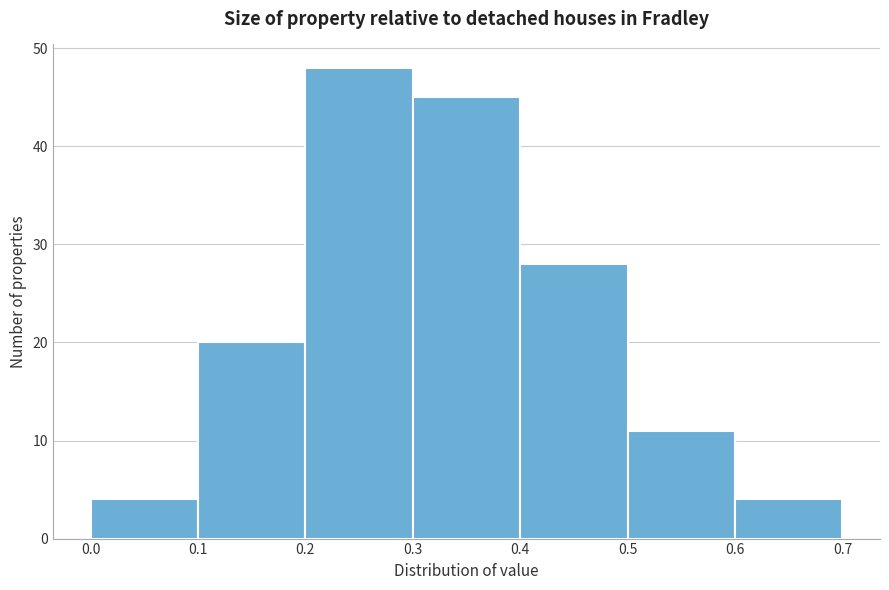

Reading left to right, list every bar in this chart as the range it spans on the x-axis followed by its height. The values are not printed on the chart, so give them approximately, as read against the axis.

0.0 to 0.1: 4
0.1 to 0.2: 20
0.2 to 0.3: 48
0.3 to 0.4: 45
0.4 to 0.5: 28
0.5 to 0.6: 11
0.6 to 0.7: 4